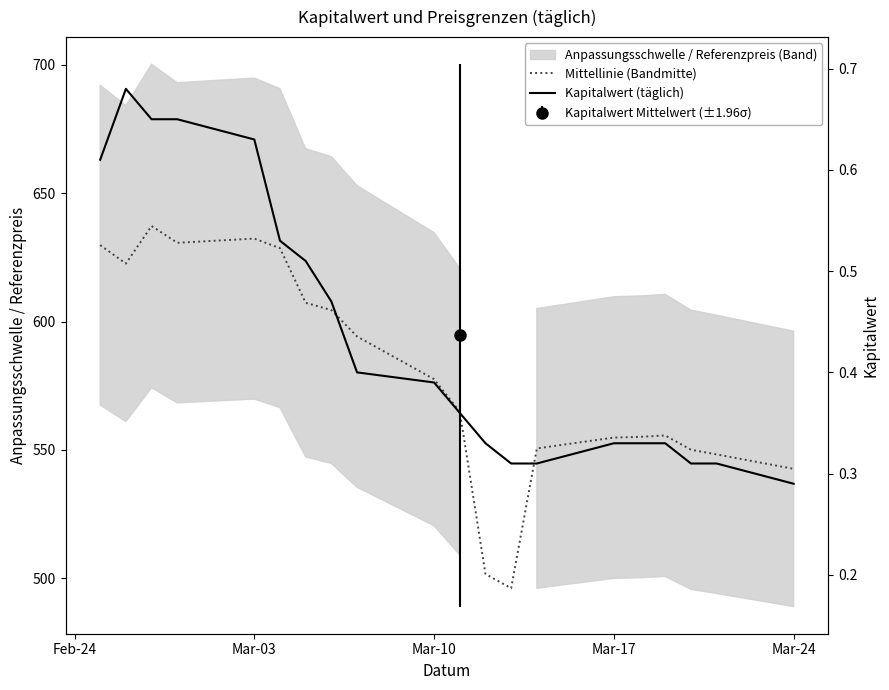

What is the lowest value of the Kapitalwert (täglich) series?

0.3